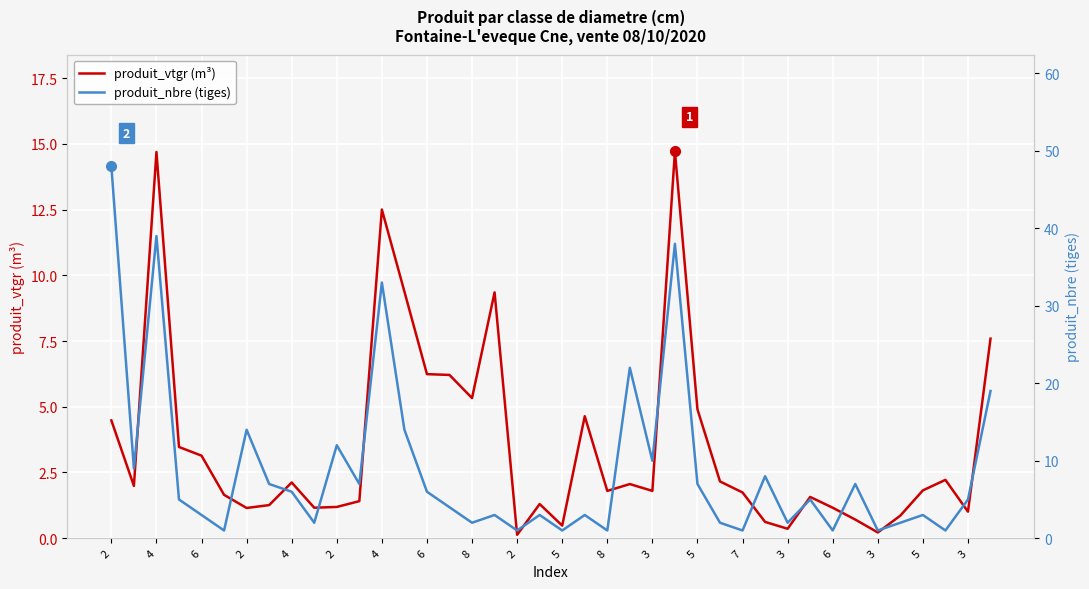

At how many categories does at least one series exceed 18?

6